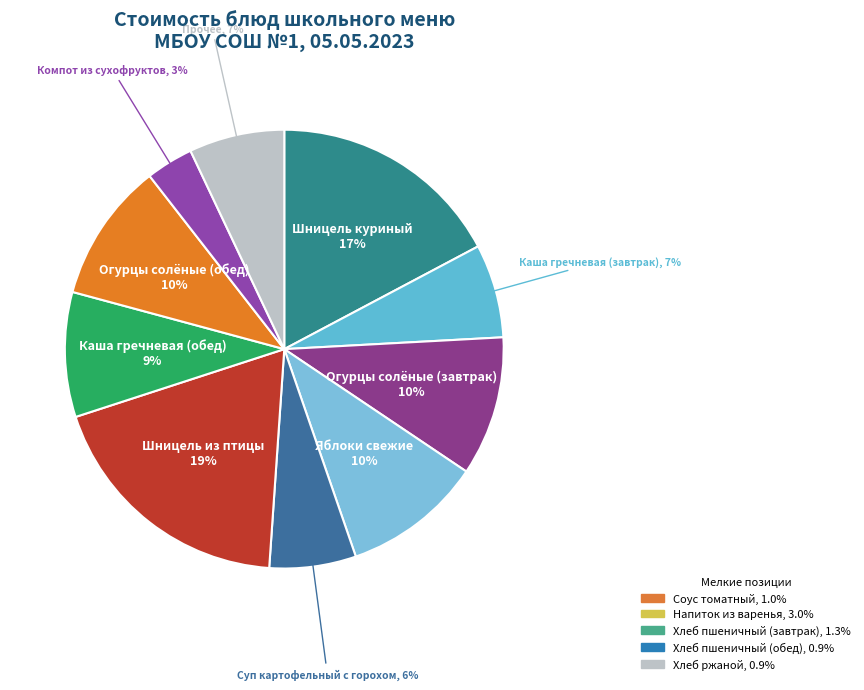

What is the ratio of the value at Яблоки свежие to the value at Огурцы солёные (обед)?

1.0